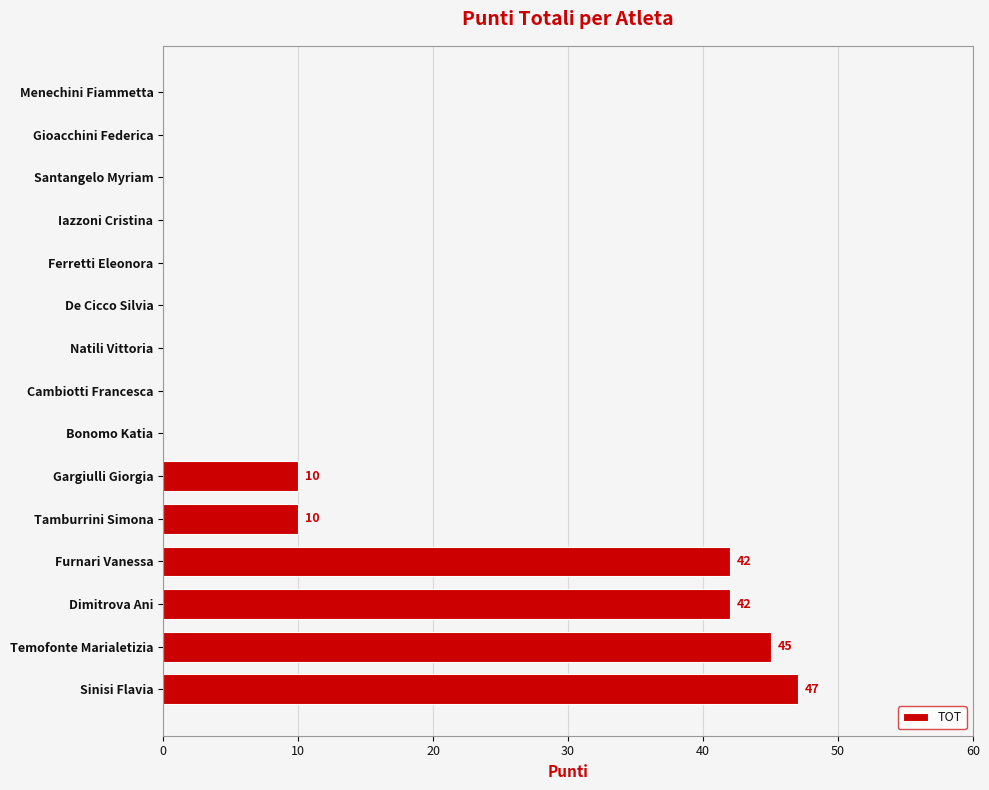

At which category does the chart reach its peak across all series?

Sinisi Flavia